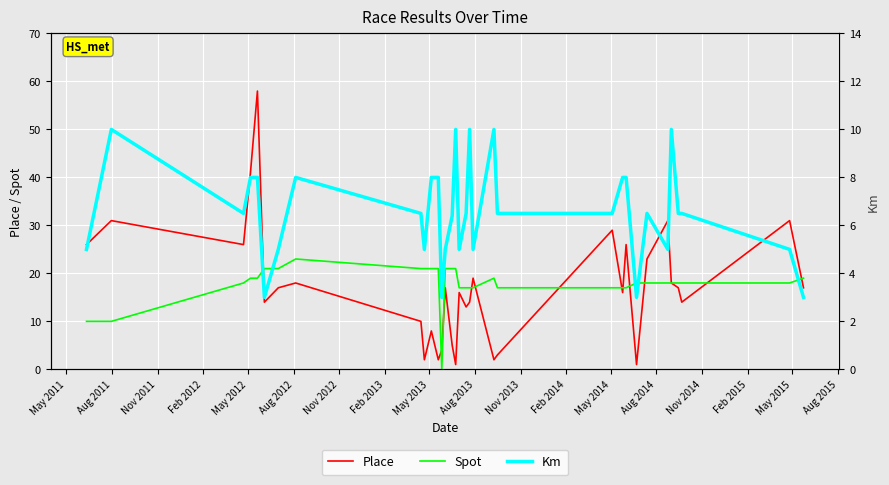

Is it true that Km equals 4.0 at May 2012?

False